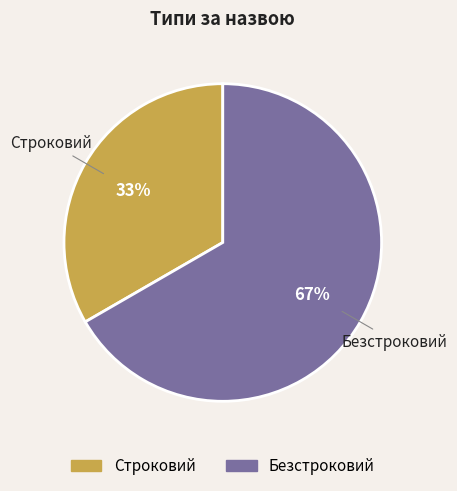

To the nearest percent, what is the average slice percentage?

50%